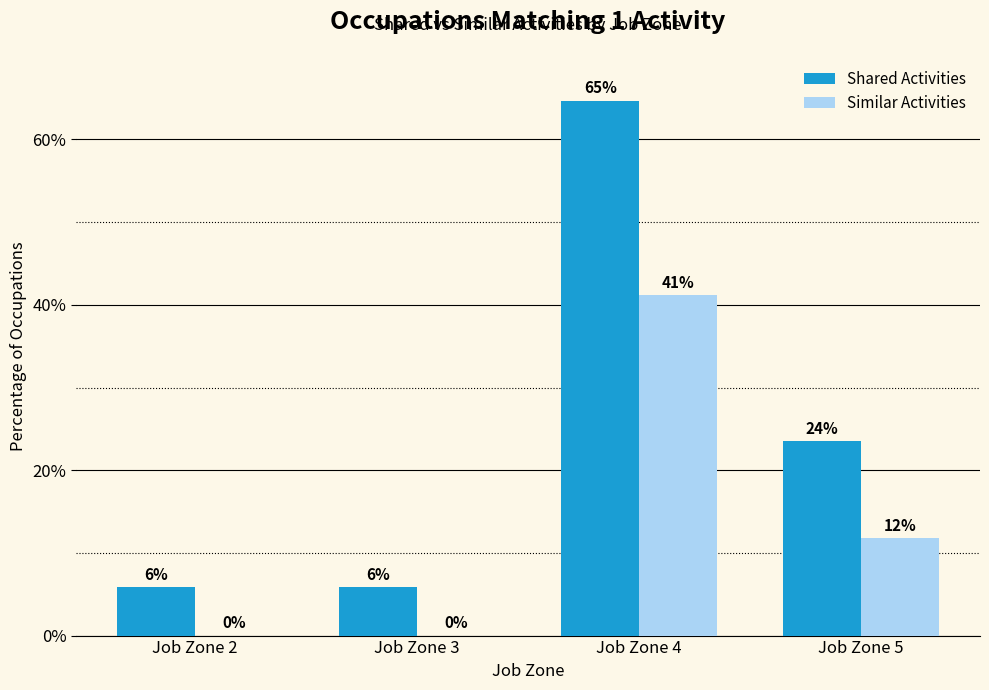

Are the bars grouped side by side (vs. stacked)?

Yes